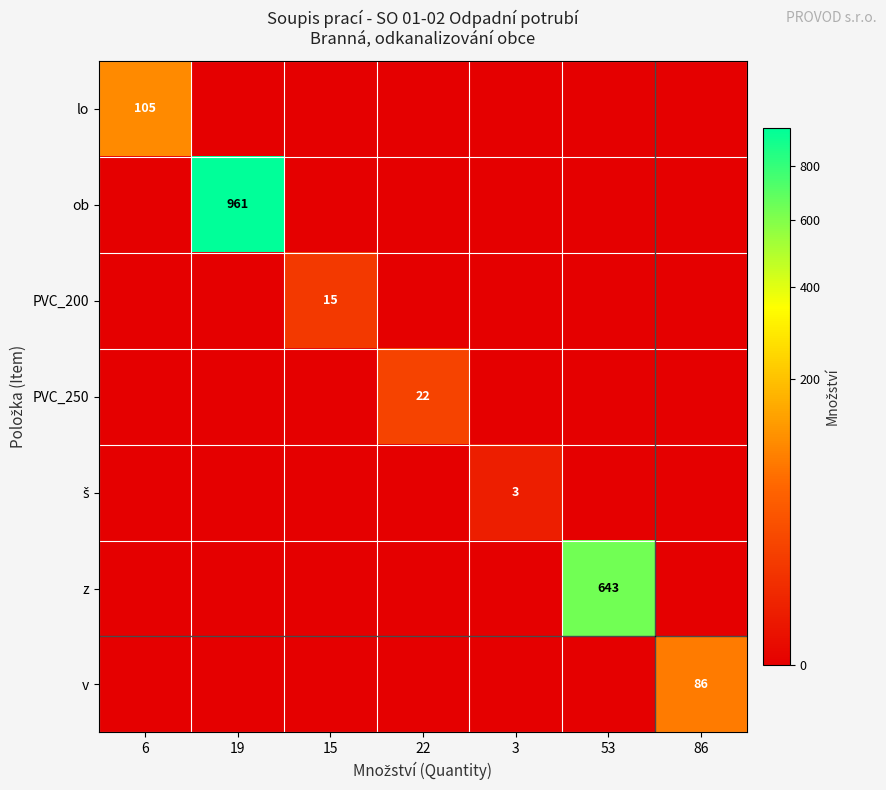

What is the difference between the maximum and second lowest values in the š series?

3